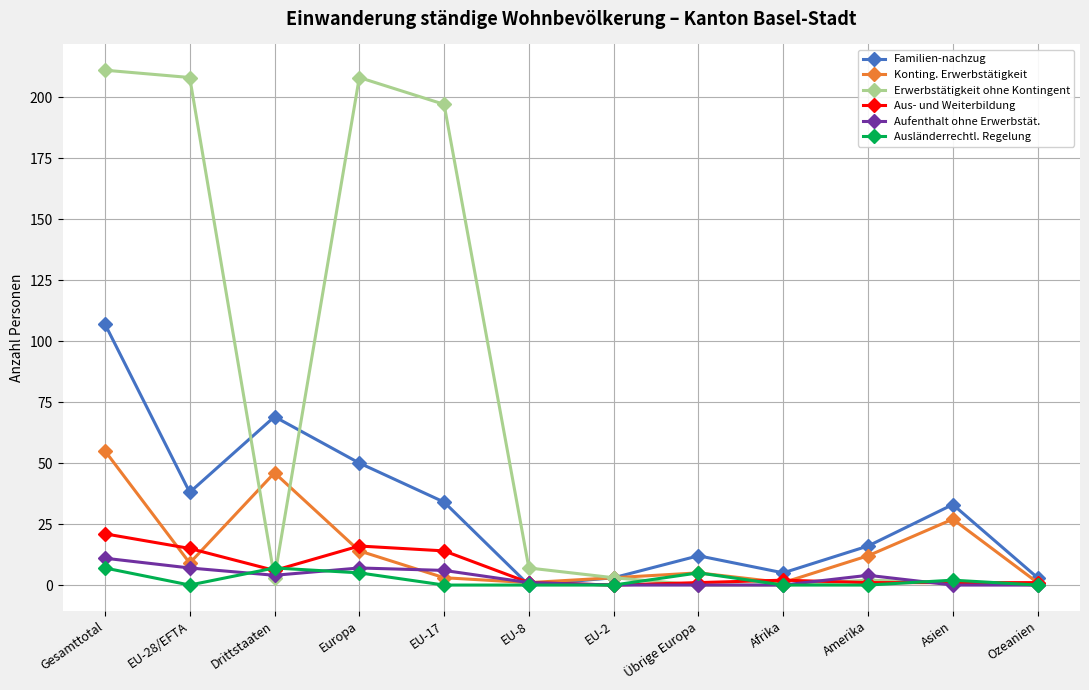

True or false: Ausländerrechtl. Regelung has a value of 0 at EU-8.

True